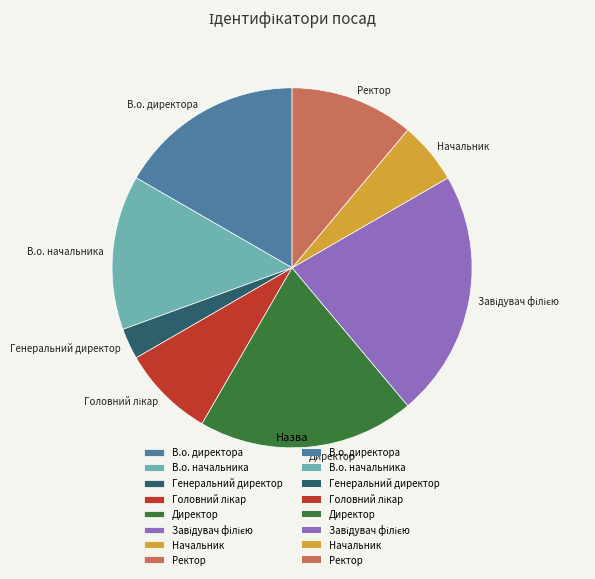

Does В.о. директора account for over 50% of the chart?

No